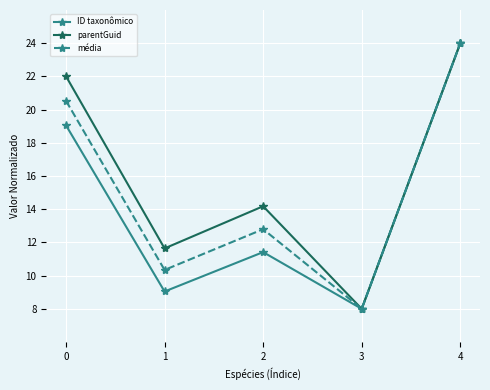

How many data points does each series have?

5